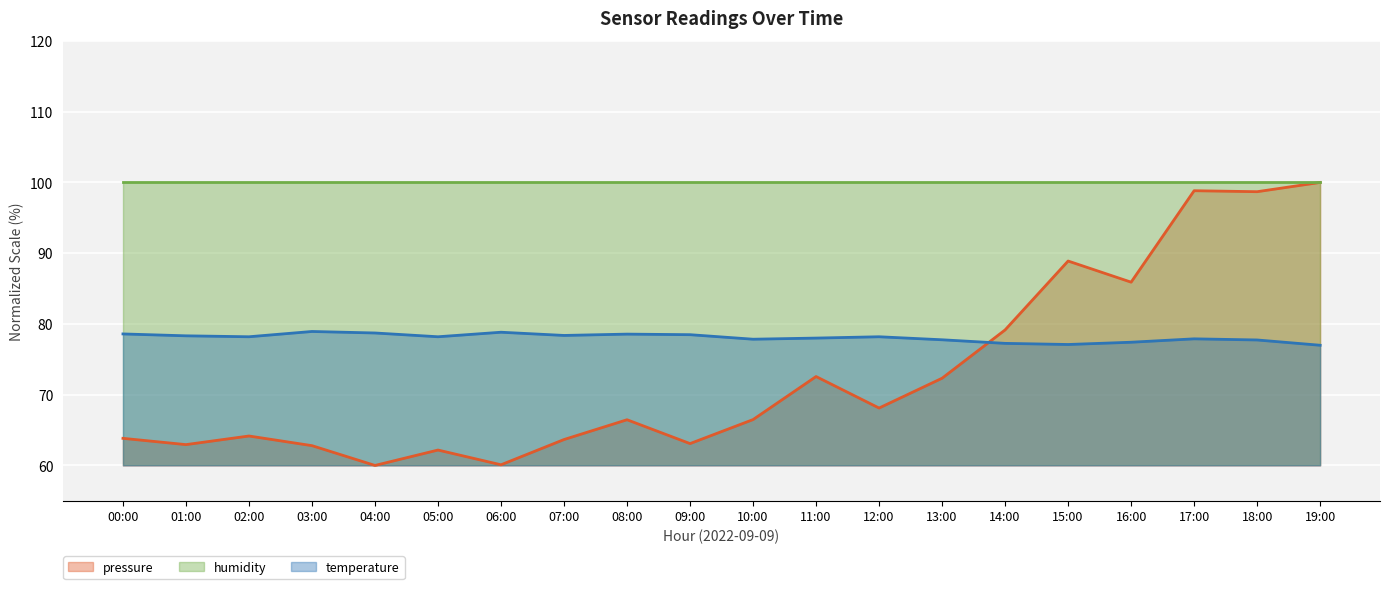

Is it true that temperature equals 78.5 at 09:00?

True